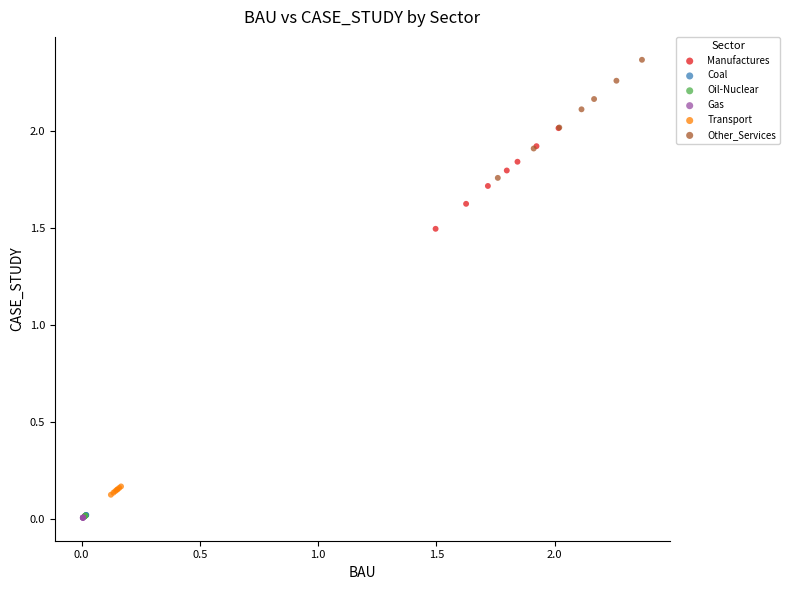

Which series reaches the maximum Y coordinate?

Other_Services